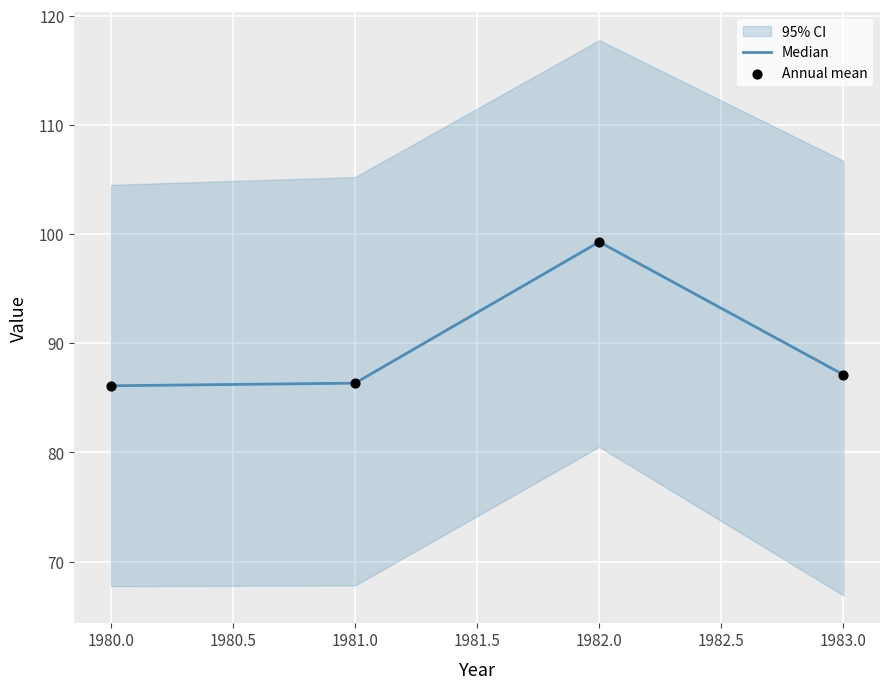

Is it true that Median equals 146.9 at 1982.0?

False